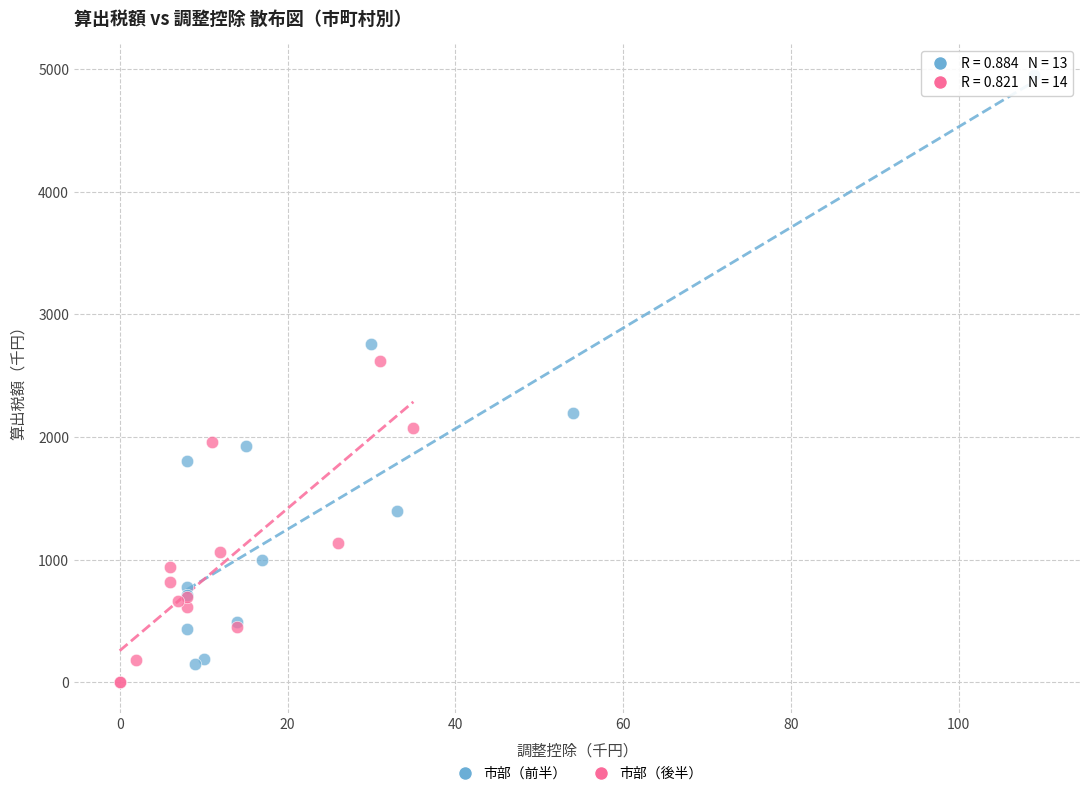

Which series reaches the maximum Y coordinate?

市部（前半）